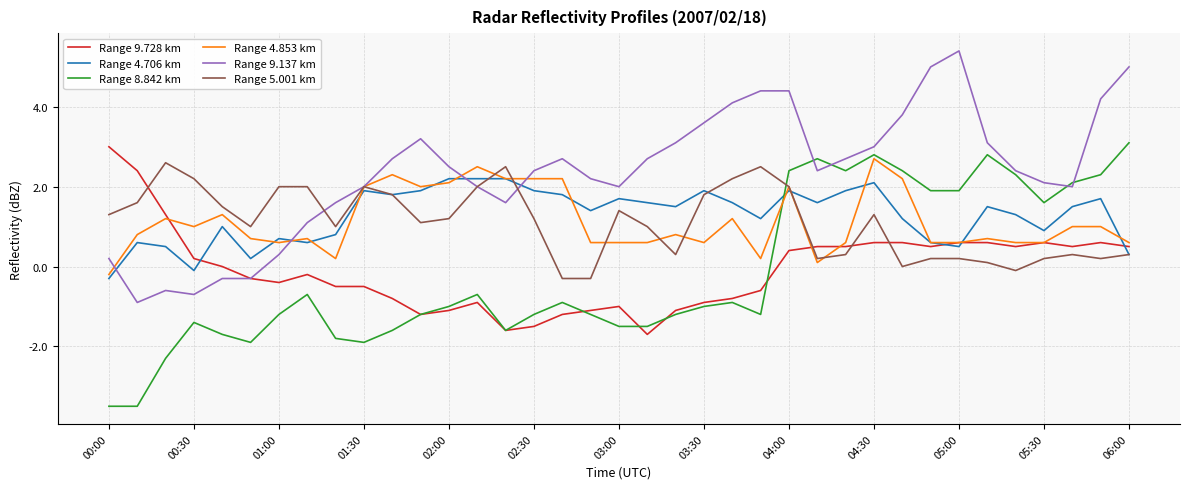

What are all the series names shown in the legend?

Range 9.728 km, Range 4.706 km, Range 8.842 km, Range 4.853 km, Range 9.137 km, Range 5.001 km